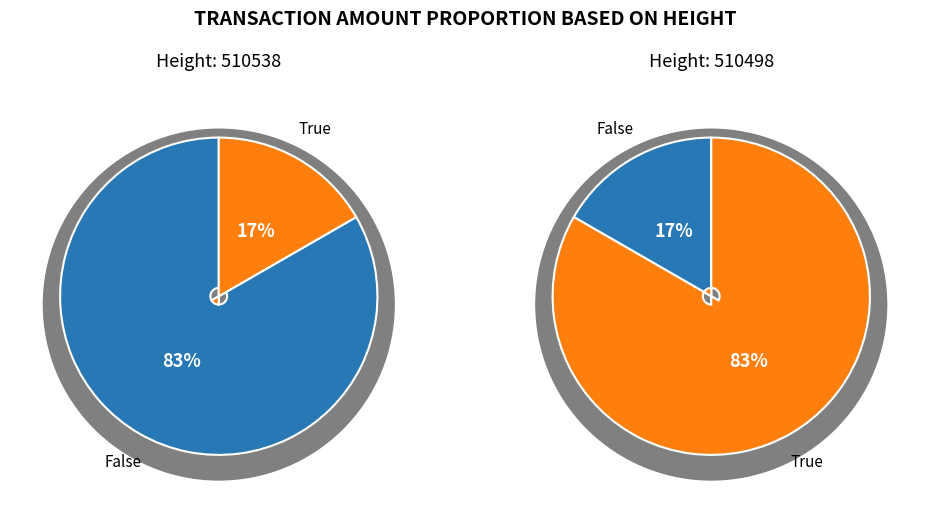

To the nearest percent, what portion does 510498 represent?

83%